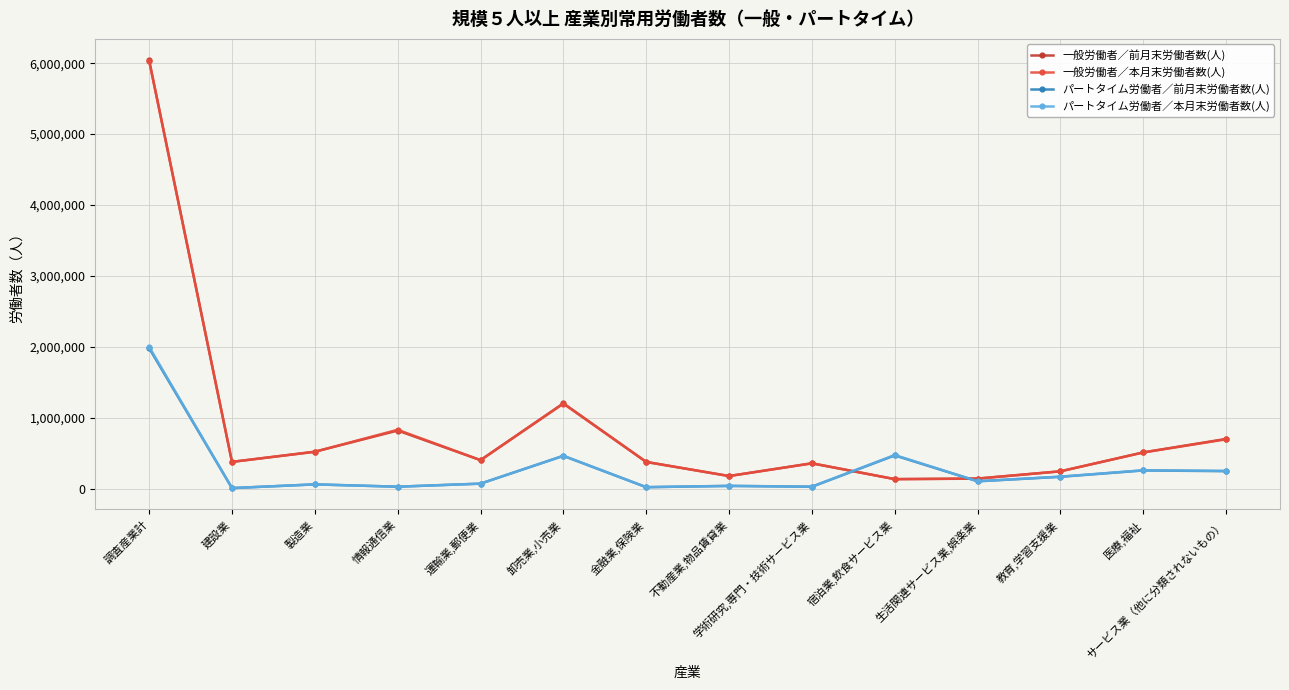

How many interior local peaks does the 一般労働者／本月末労働者数(人) series have?

3